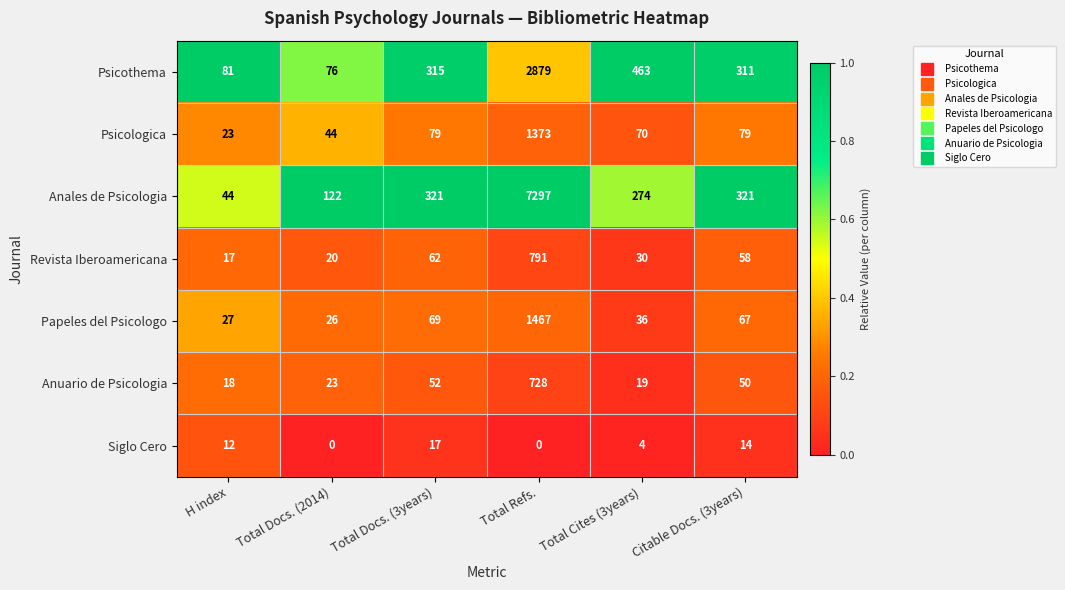

Which series has the largest range (max minus min)?

Anales de Psicologia